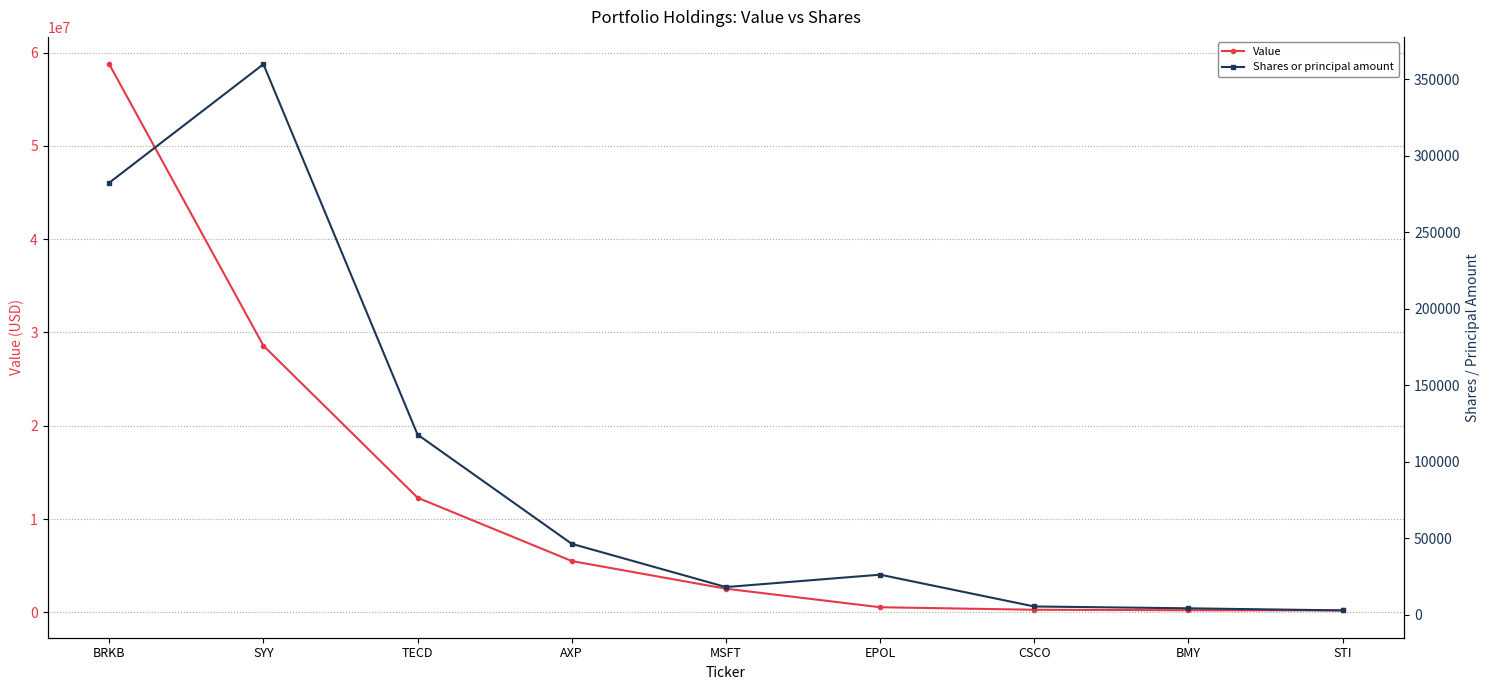

What is the difference between the second highest and second lowest values in the Value series?

28367000